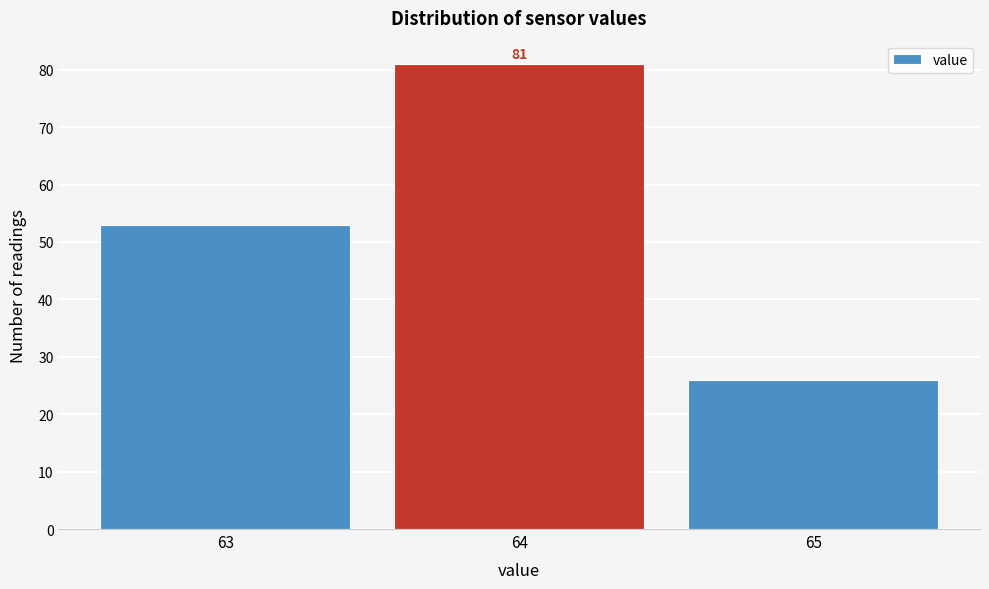

Reading left to right, what are all the values shown in this chart?

63=53	64=81	65=26